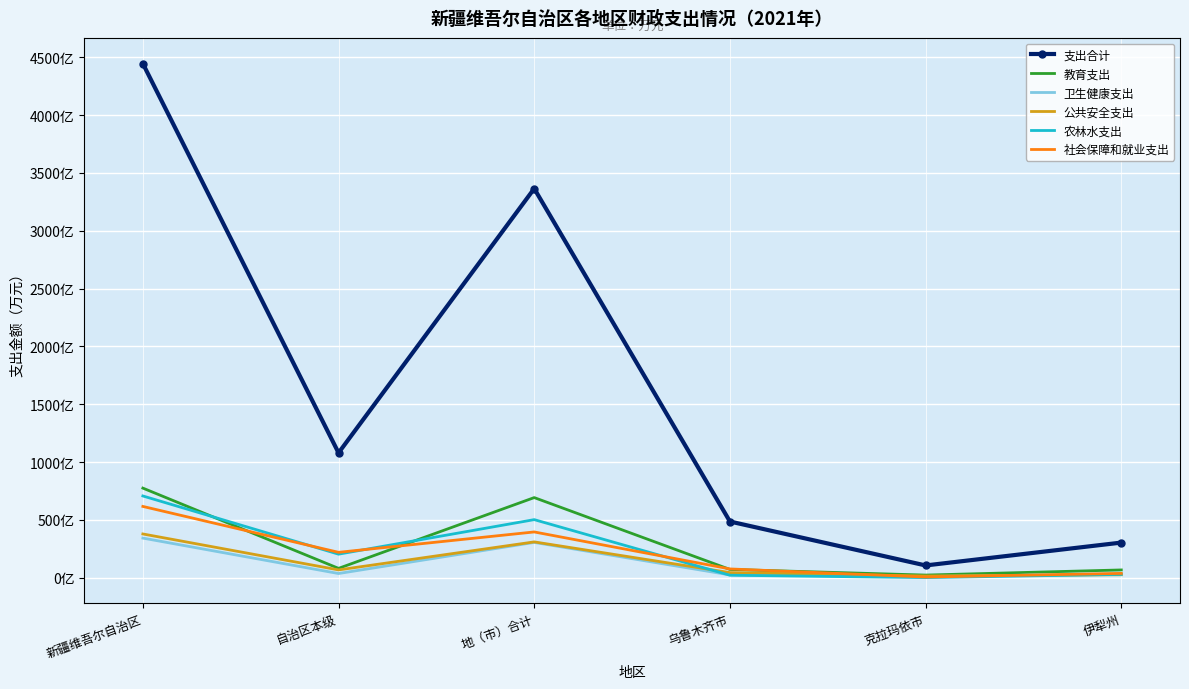

Rank the categories by 支出合计 value from highest to lowest.

新疆维吾尔自治区, 地（市）合计, 自治区本级, 乌鲁木齐市, 伊犁州, 克拉玛依市